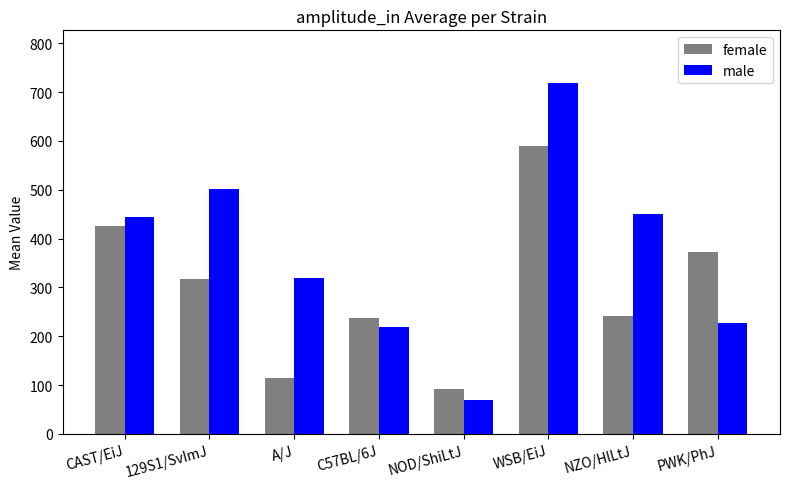

What are all the series names shown in the legend?

female, male